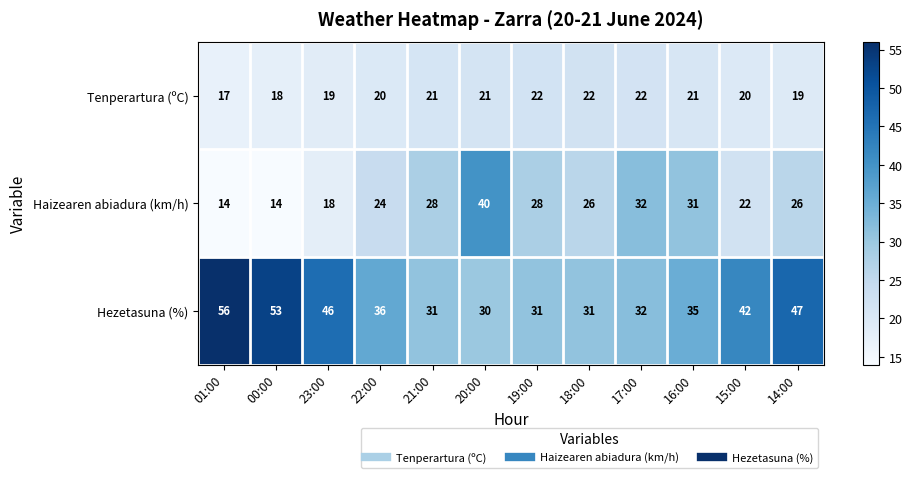

At how many categories does at least one series exceed 37?

6